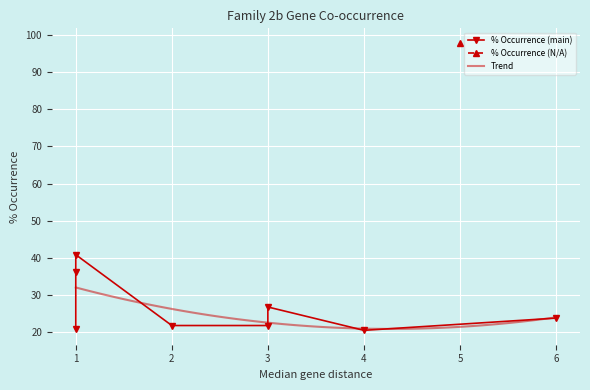

What is the lowest value of the Trend series?

20.8